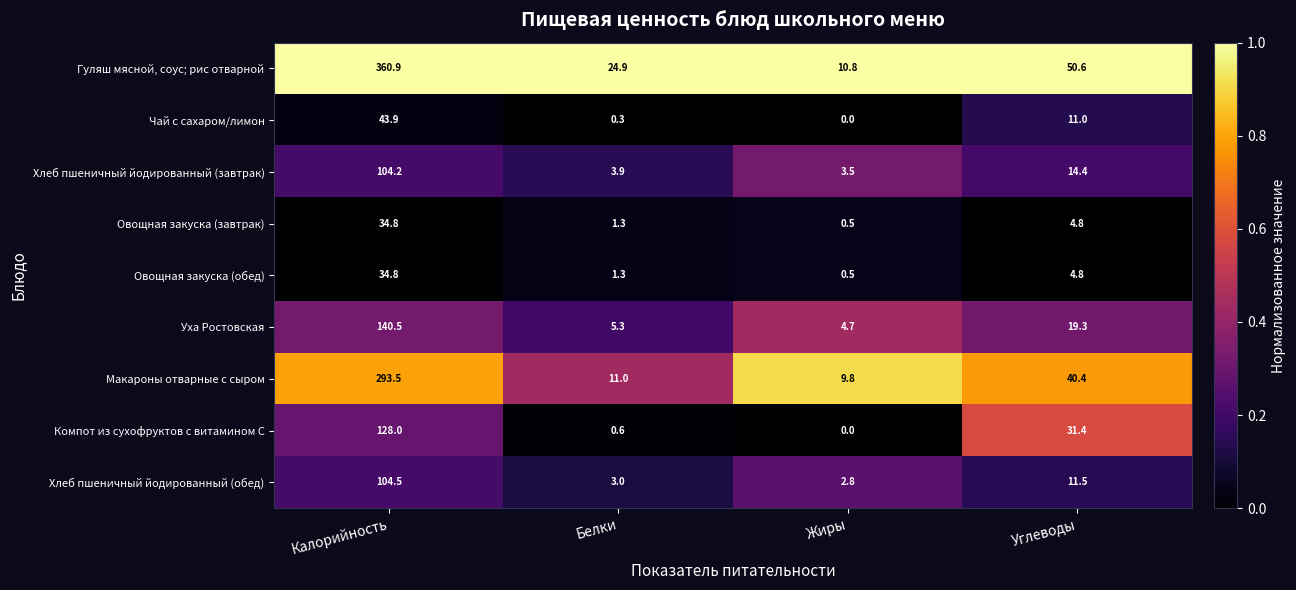

Which label corresponds to the largest value in the chart?

Калорийность